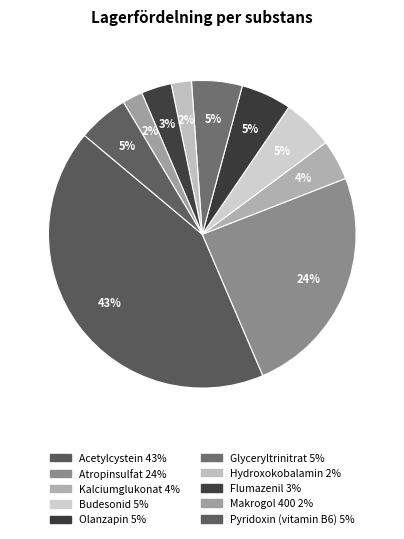

How many slices are in this pie chart?

10